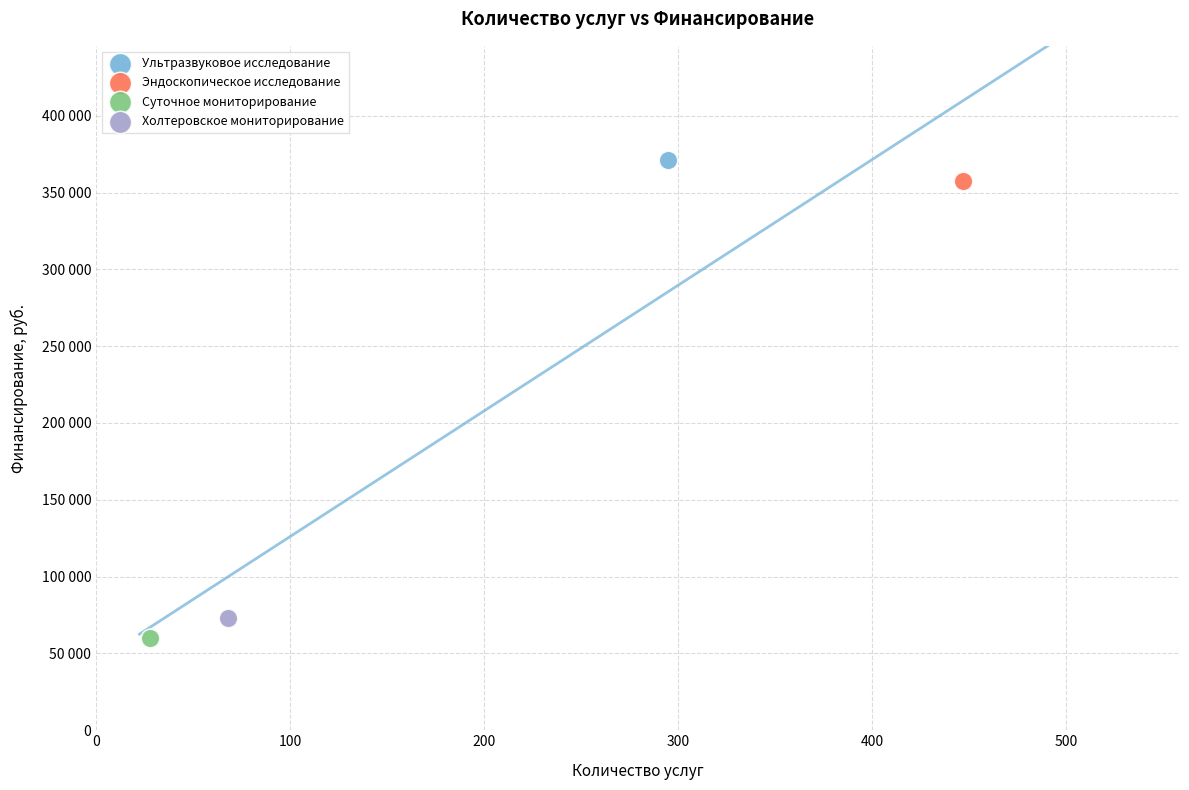

What are all the series names shown in the legend?

Ультразвуковое исследование, Эндоскопическое исследование, Суточное мониторирование, Холтеровское мониторирование